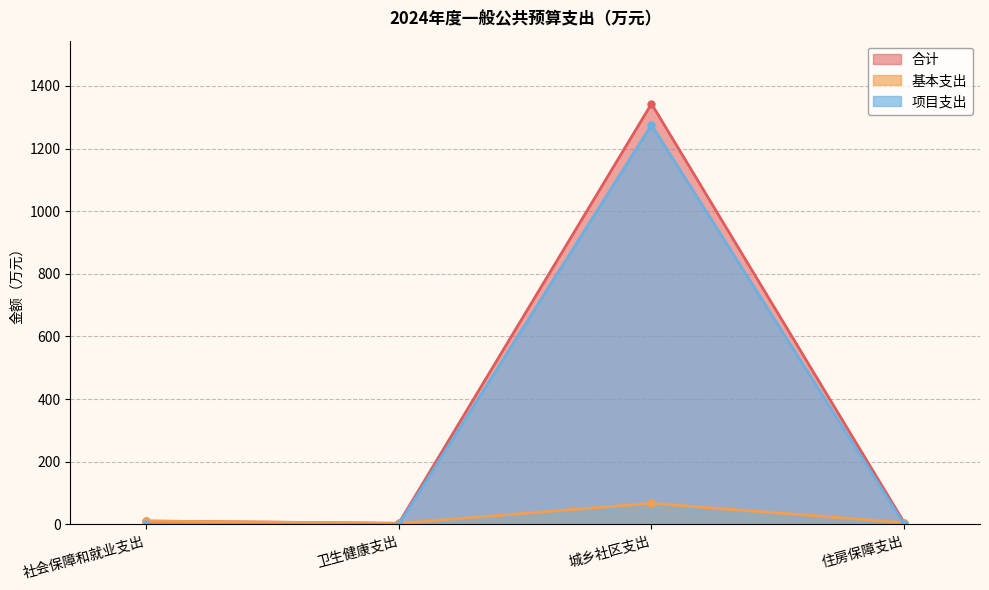

What is the greatest value displayed?

1342.9